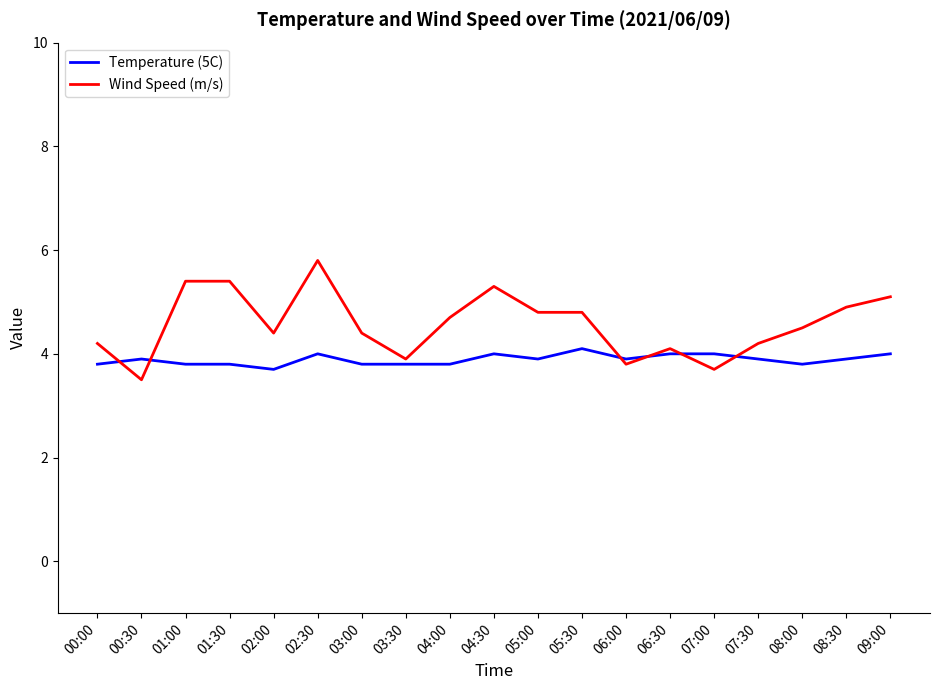

Between which two adjacent categories do Wind Speed (m/s) and Temperature (5C) first intersect?

00:00 and 00:30